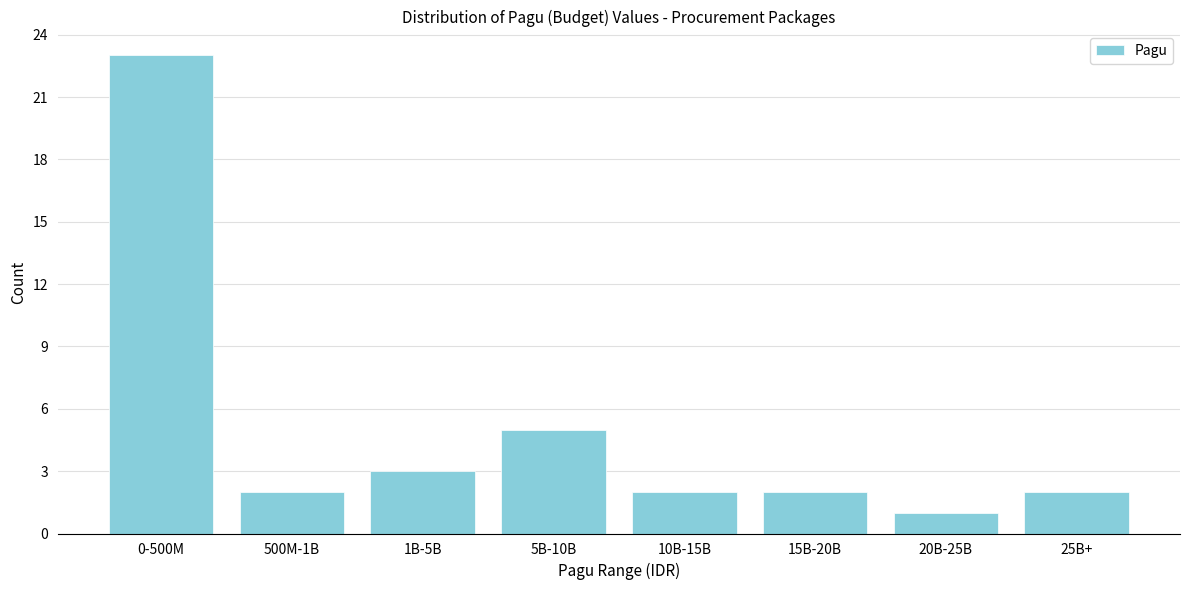

Reading right to left, extract all data points from this chart.

2	1	2	2	5	3	2	23